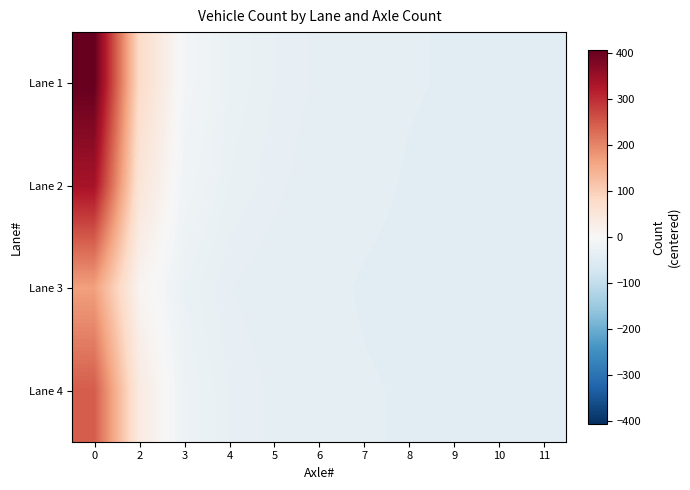

How many data points does each series have?

11